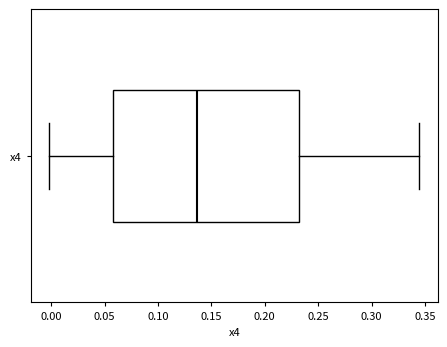

Where does the left whisker of the box for x4 end on the x-axis? The values are not printed on the chart, so give them approximately, as read against the axis.

0.000